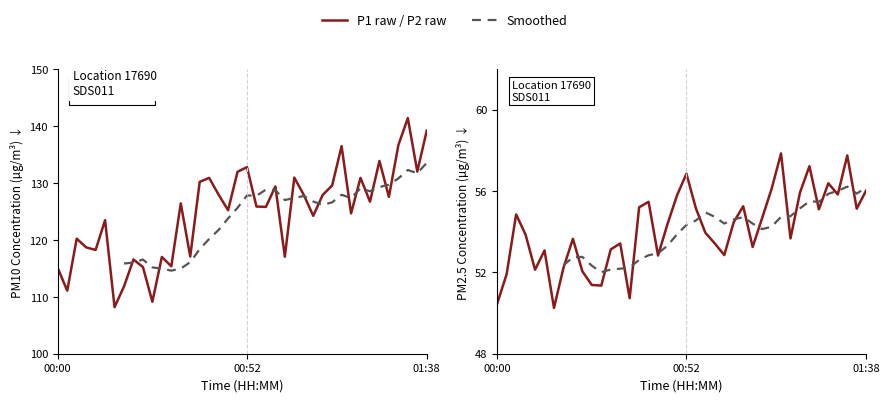

How many interior local valleys does the P2 series have?

11